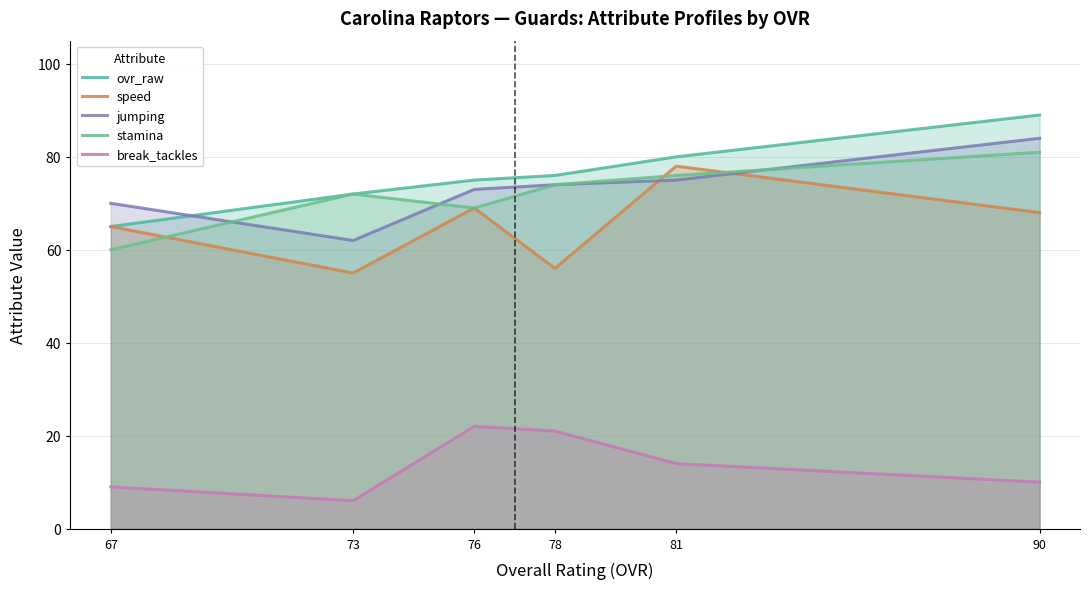

True or false: ovr_raw and stamina cross at least once.

False